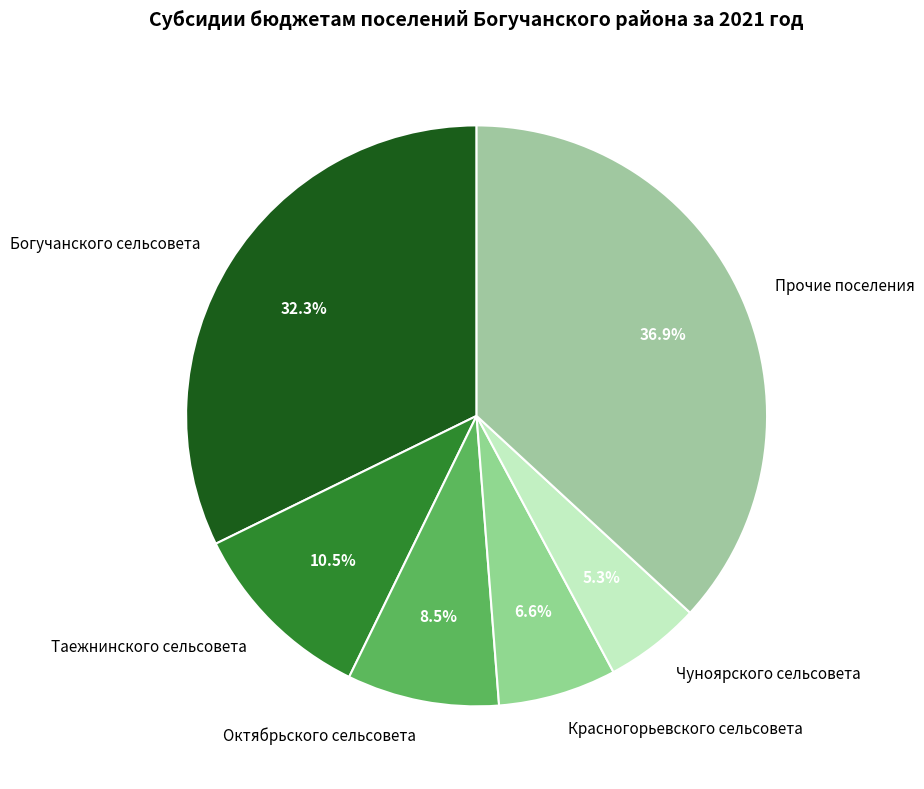

How many segments does this pie chart have?

6